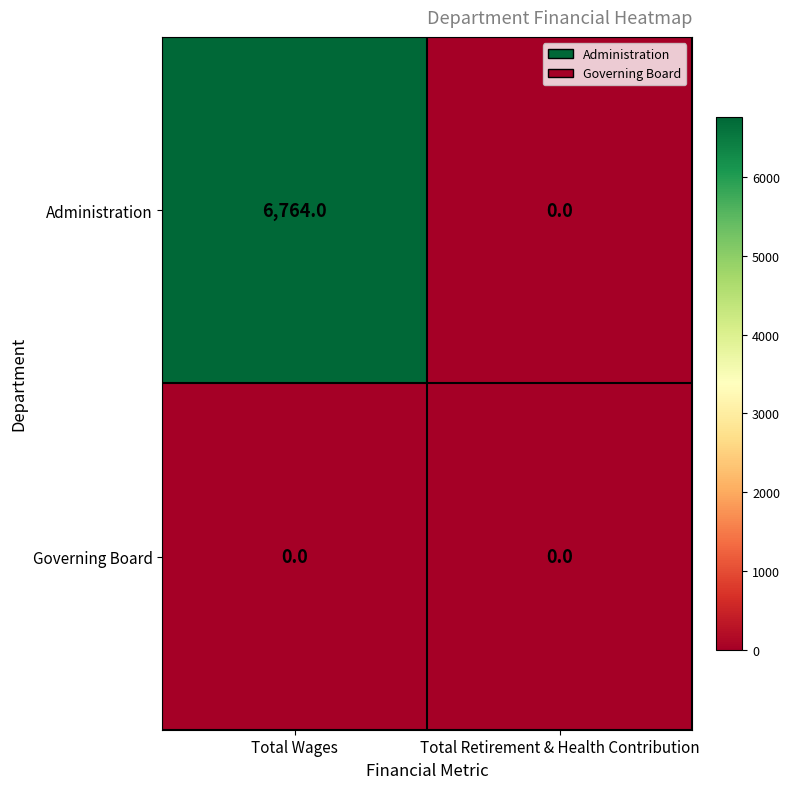

What is the difference between the maximum and minimum values in the Administration series?

6764